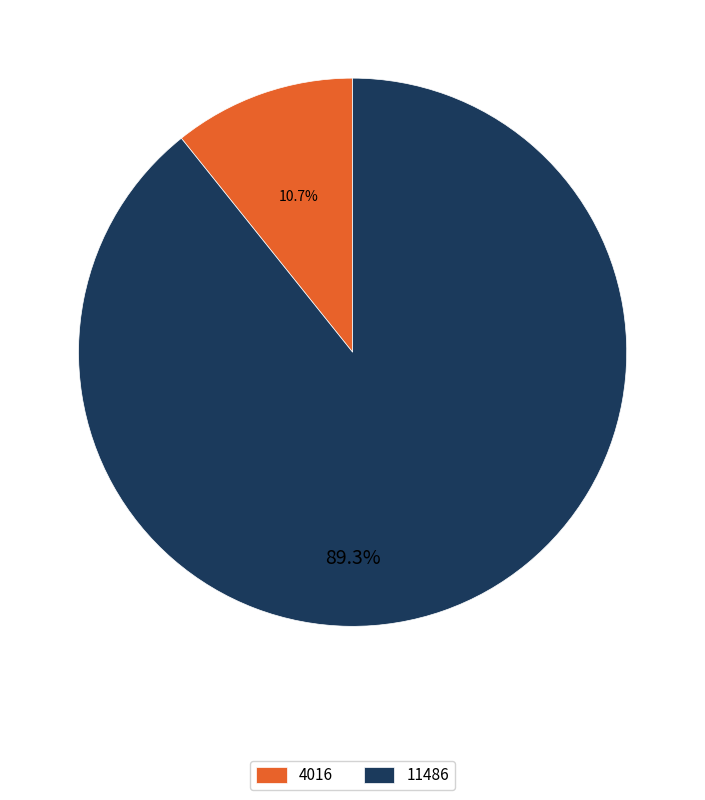

Do 11486 and 4016 together represent more than half of the pie?

Yes